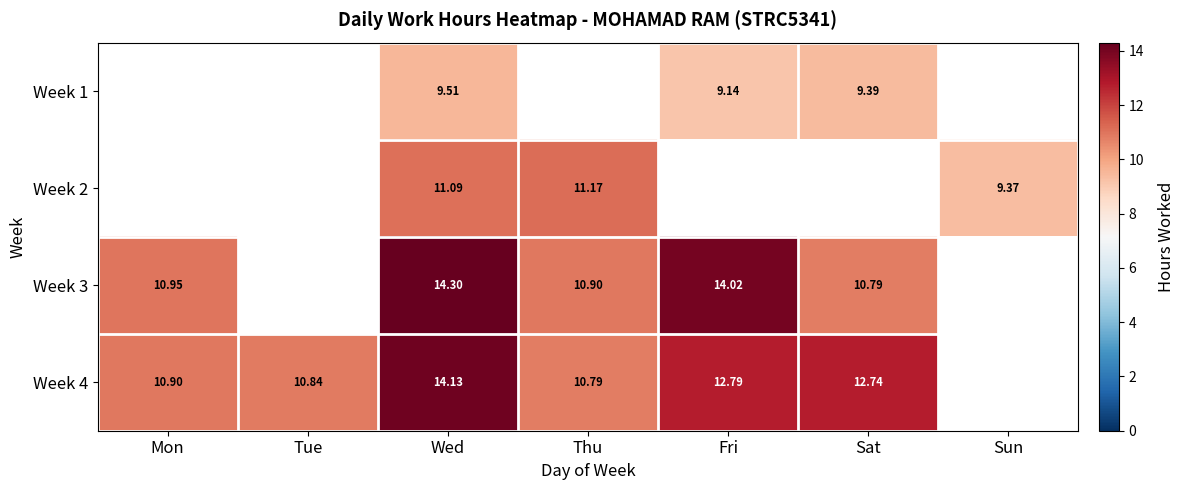

Is the value of Week 3 at Thu greater than the value of Week 4 at Wed?

No